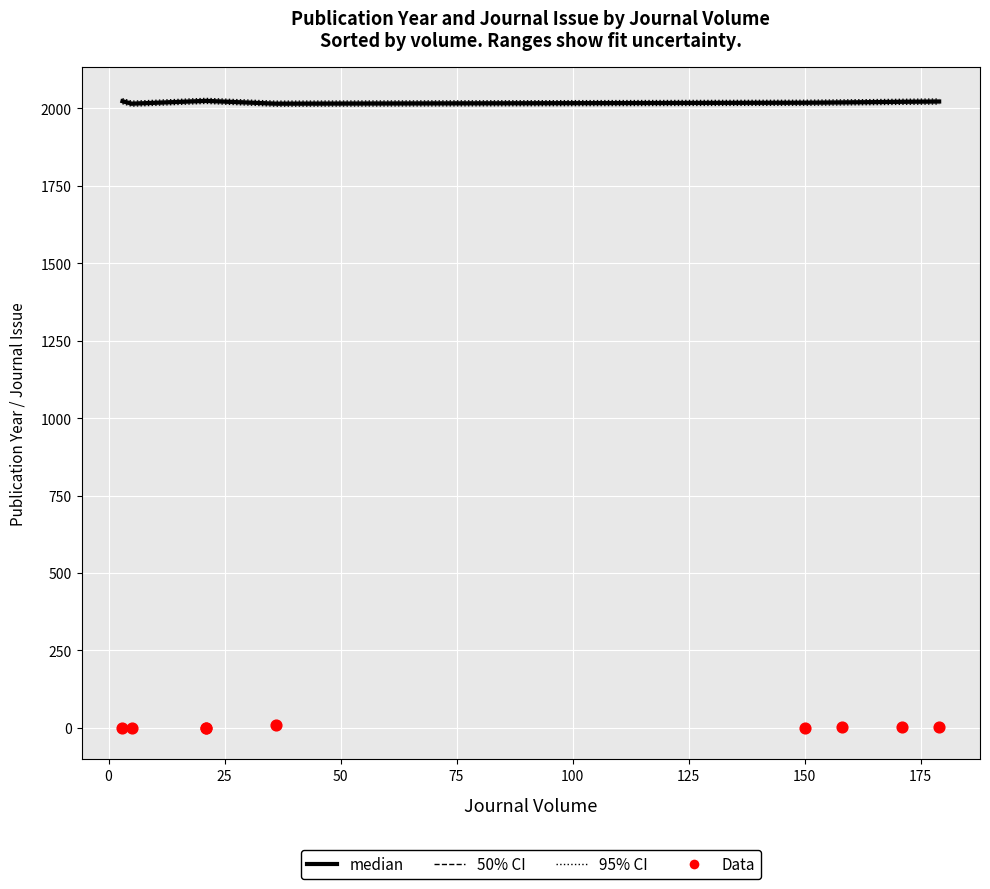

Which series contains the highest Y value?

95% CI